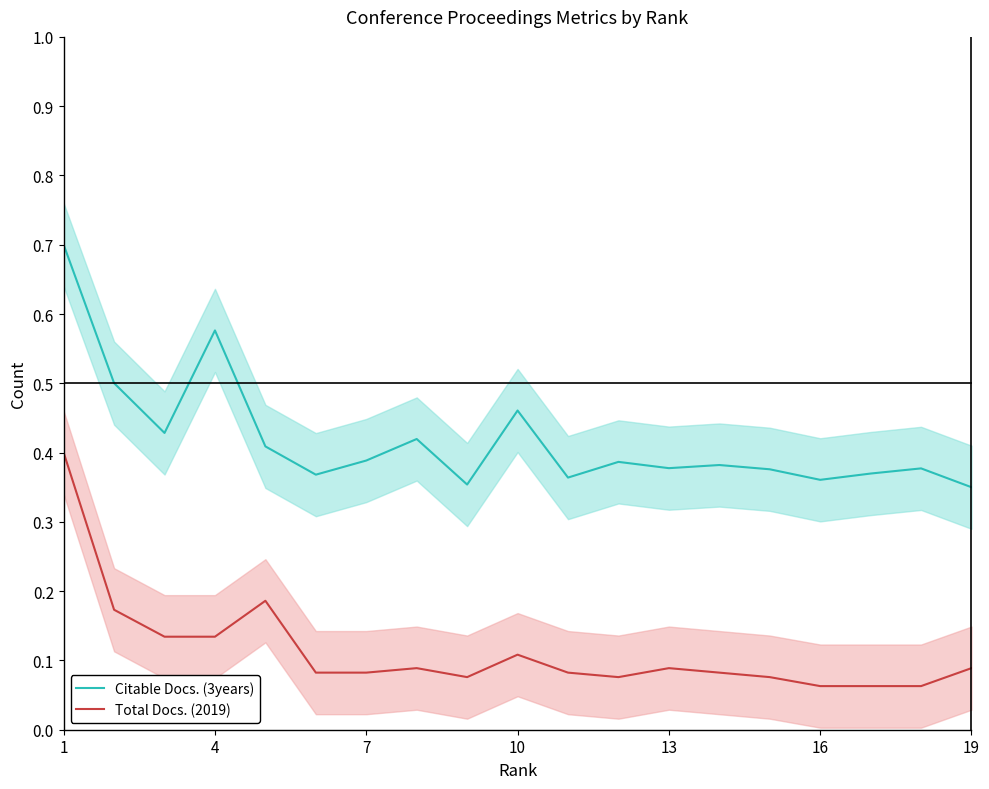

True or false: Citable Docs. (3years) and Total Docs. (2019) intersect in this chart.

False